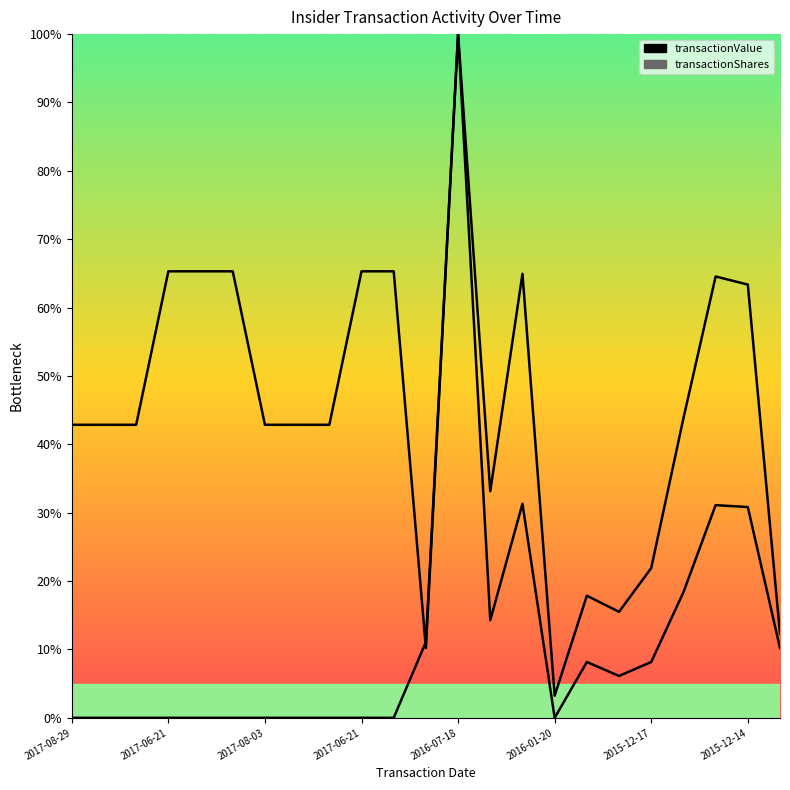

Reading left to right, list all the values displayed in this chart.

transactionValue: 0.0	0.0	0.0	0.0	0.0	0.0	0.0	0.0	0.0	0.0	0.0	11.1	100.0	33.1	64.9	3.2	17.9	15.5	21.9	43.8	64.5	63.4	12.3
transactionShares: 42.9	42.9	42.9	65.3	65.3	65.3	42.9	42.9	42.9	65.3	65.3	10.2	100.0	14.3	31.3	0.0	8.2	6.1	8.2	18.4	31.1	30.8	10.2